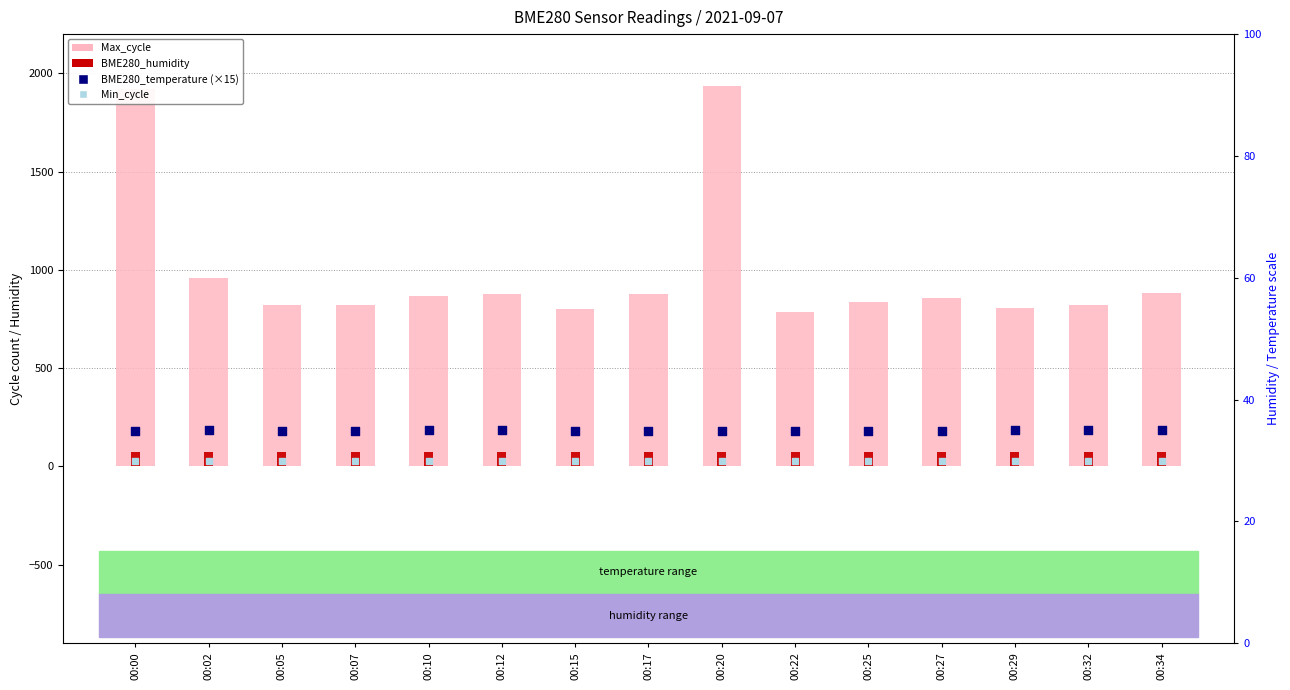

What are all the series names shown in the legend?

Max_cycle, BME280_humidity, BME280_temperature, Min_cycle